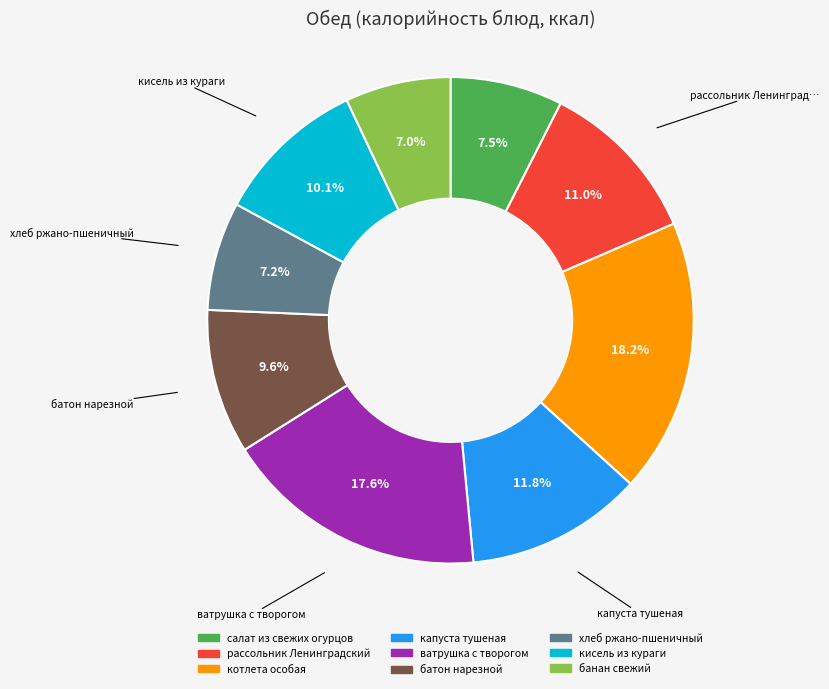

What percentage is the ватрушка с творогом slice, to the nearest percent?

18%